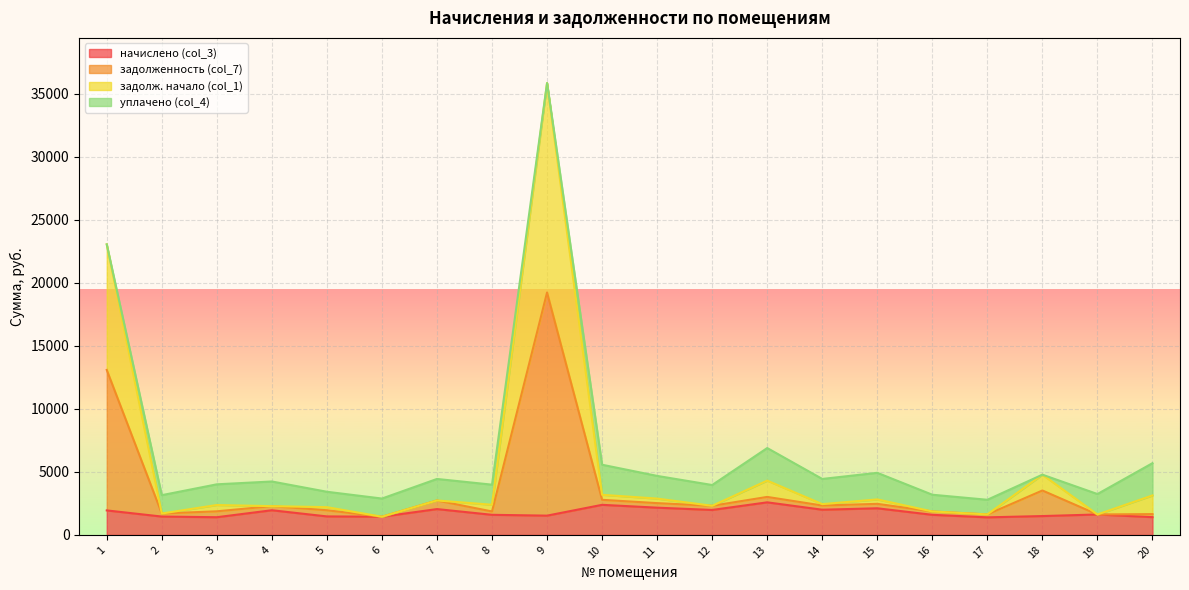

What is the smallest value displayed?

1392.8